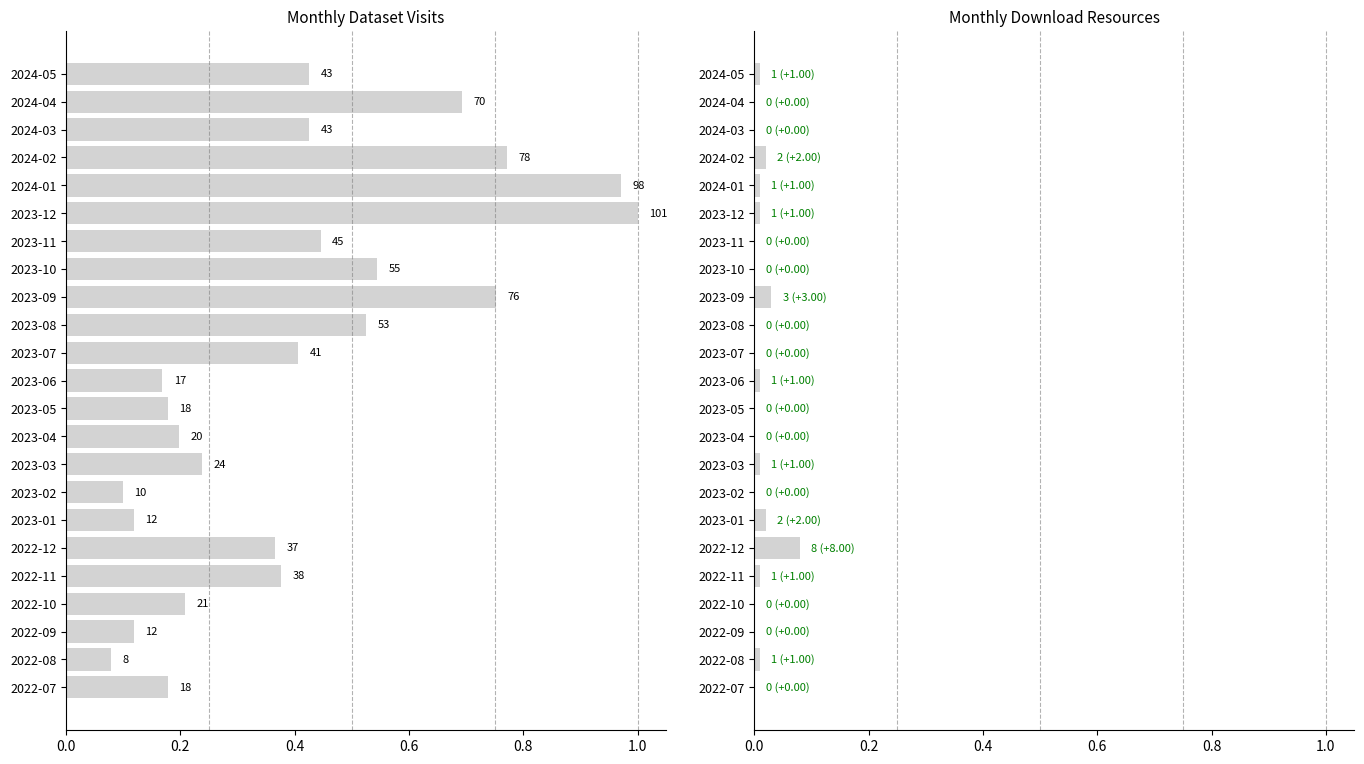

The monthly_download_resource series shows 0.0 at 2022-09. True or false?

True